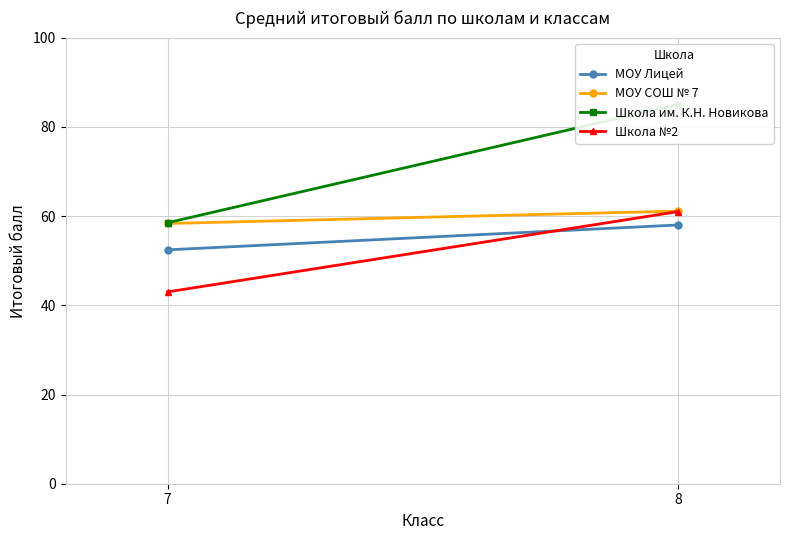

Read the Школа им. К.Н. Новикова value at 8.

85.0